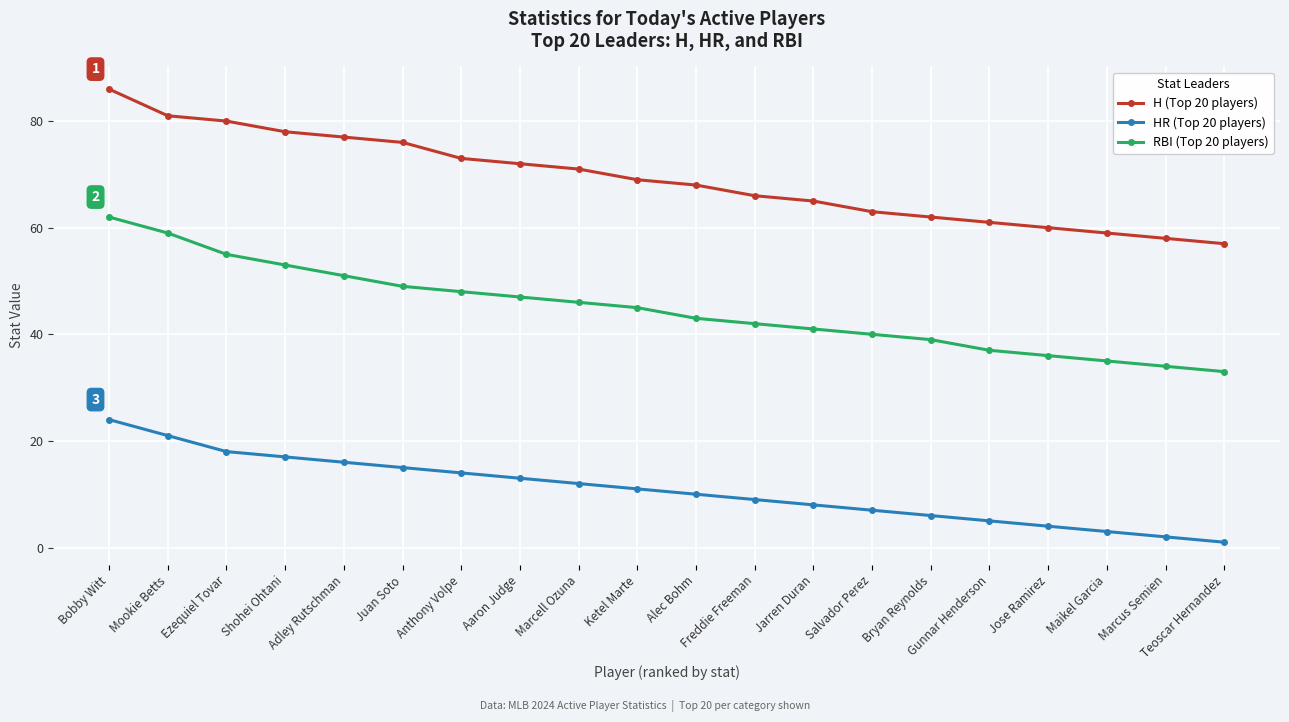

What is the difference between the second highest and second lowest values in the HR (Top 20 players) series?

19